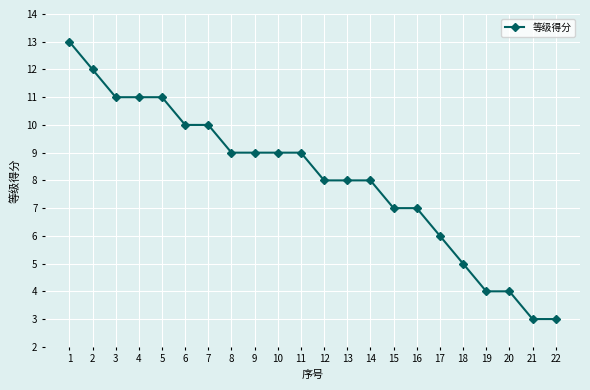

What is the ratio of the value at 12 to the value at 10?

0.9